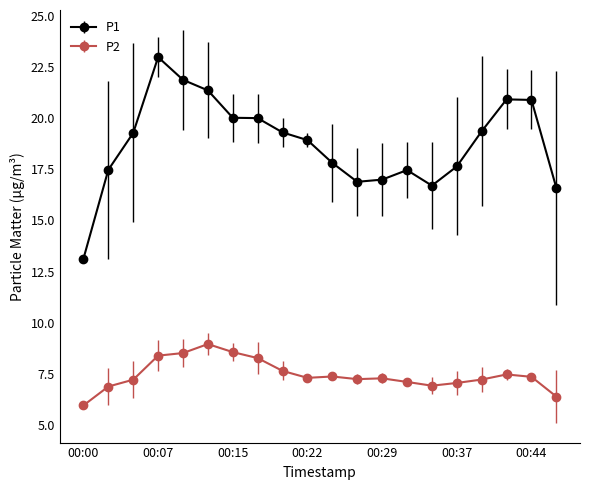

How many categories are shown in the chart?

20